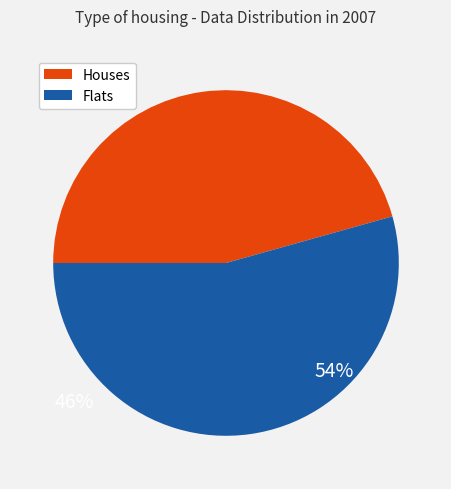

Is there a majority slice in this chart?

Yes